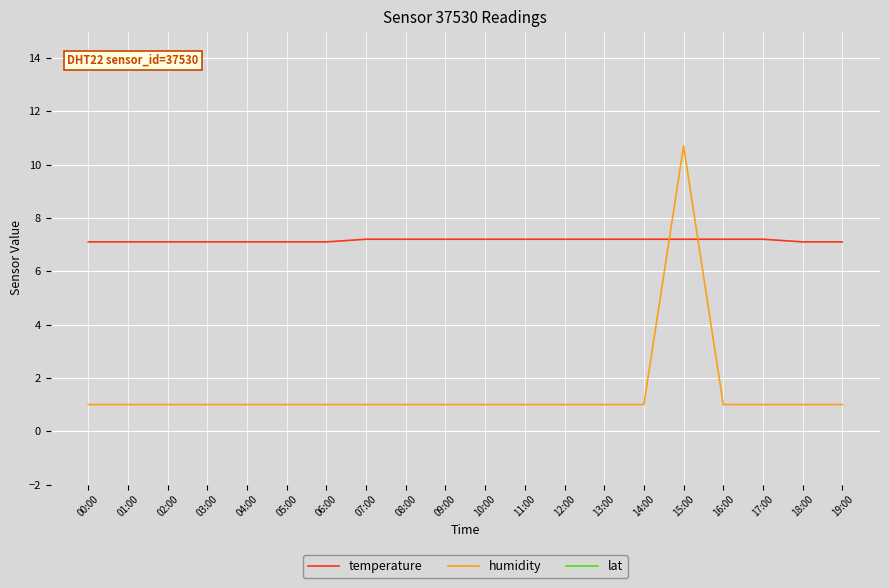

What is the difference between the maximum and minimum values in the humidity series?

9.7